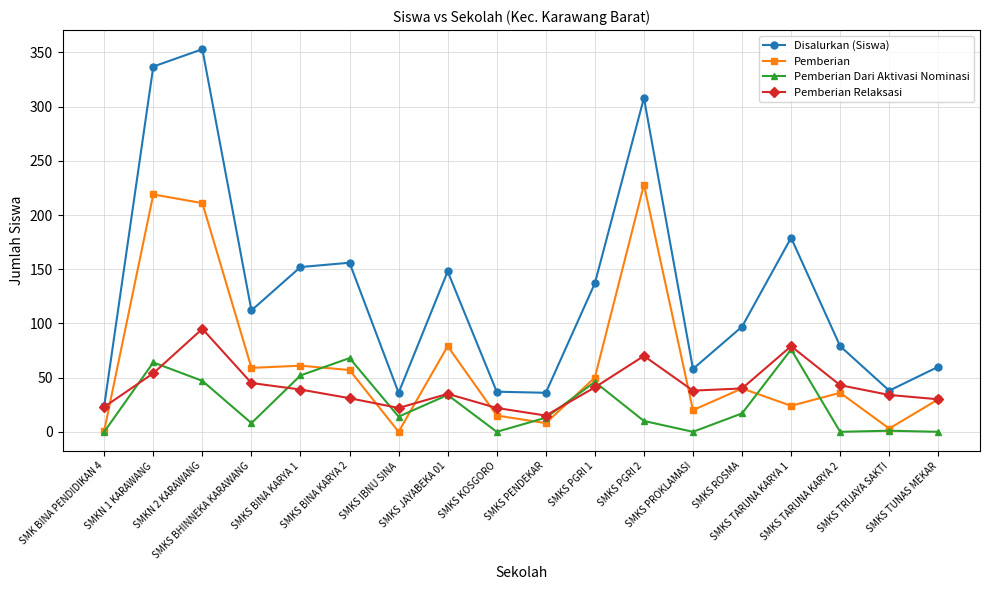

What is the greatest value displayed?

353